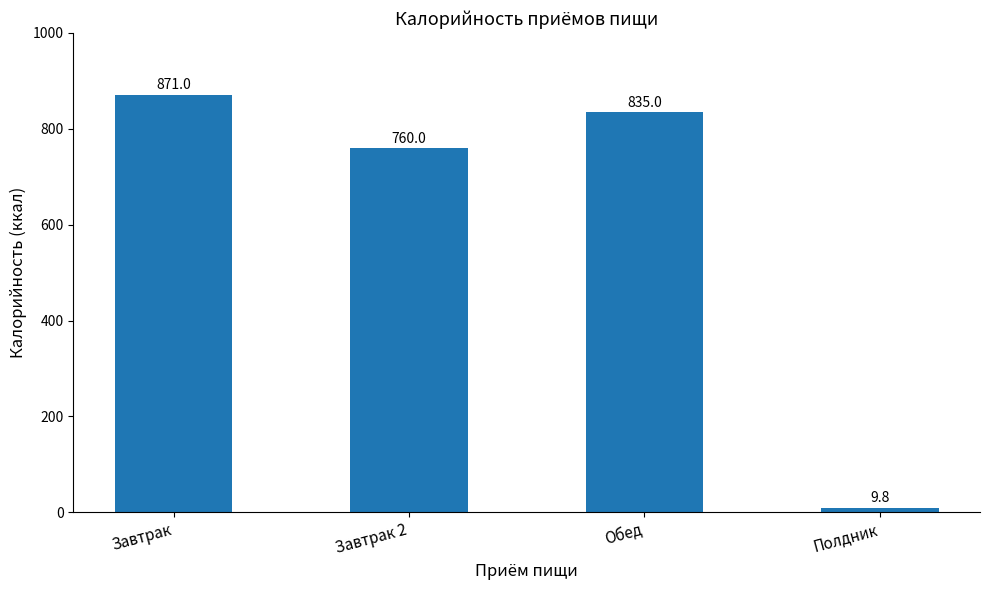

Reading left to right, list all the values displayed in this chart.

Завтрак=871.0	Завтрак 2=760.0	Обед=835.0	Полдник=9.8